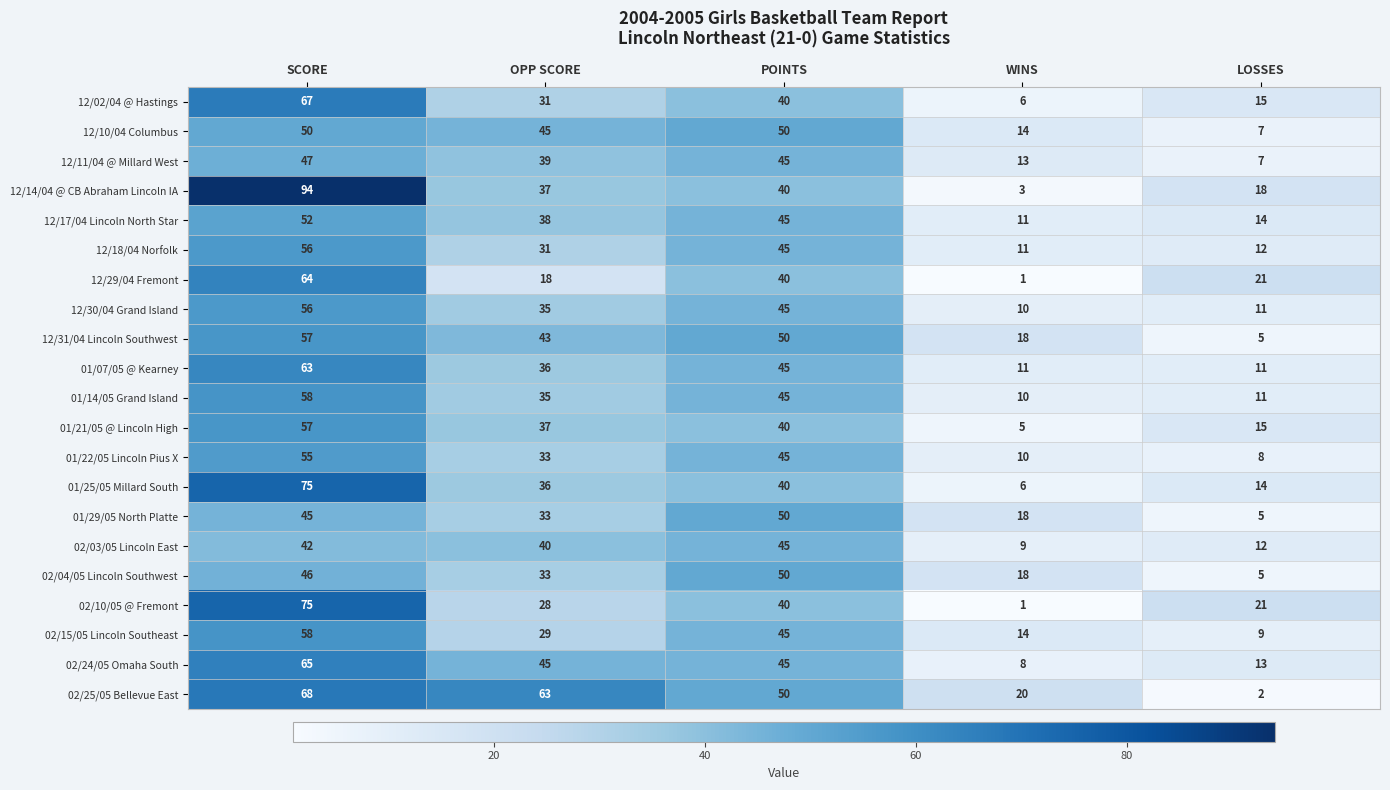

What is the difference between the 02/10/05 @ Fremont values at SCORE and WINS?

74